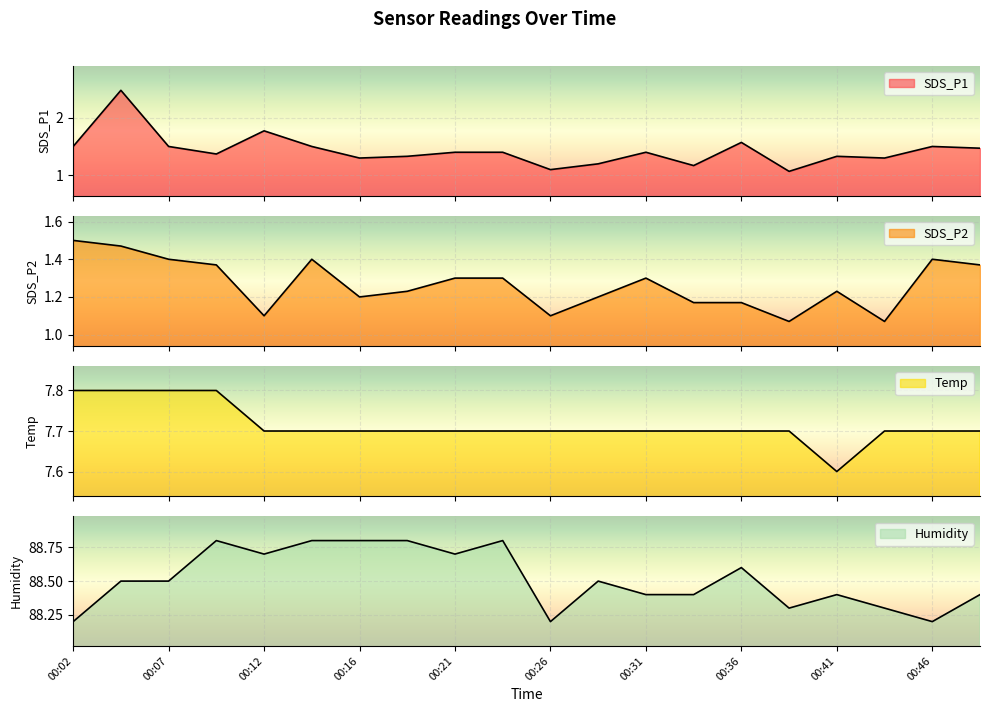

Where is SDS_P1 nearest to the value 1?

00:38